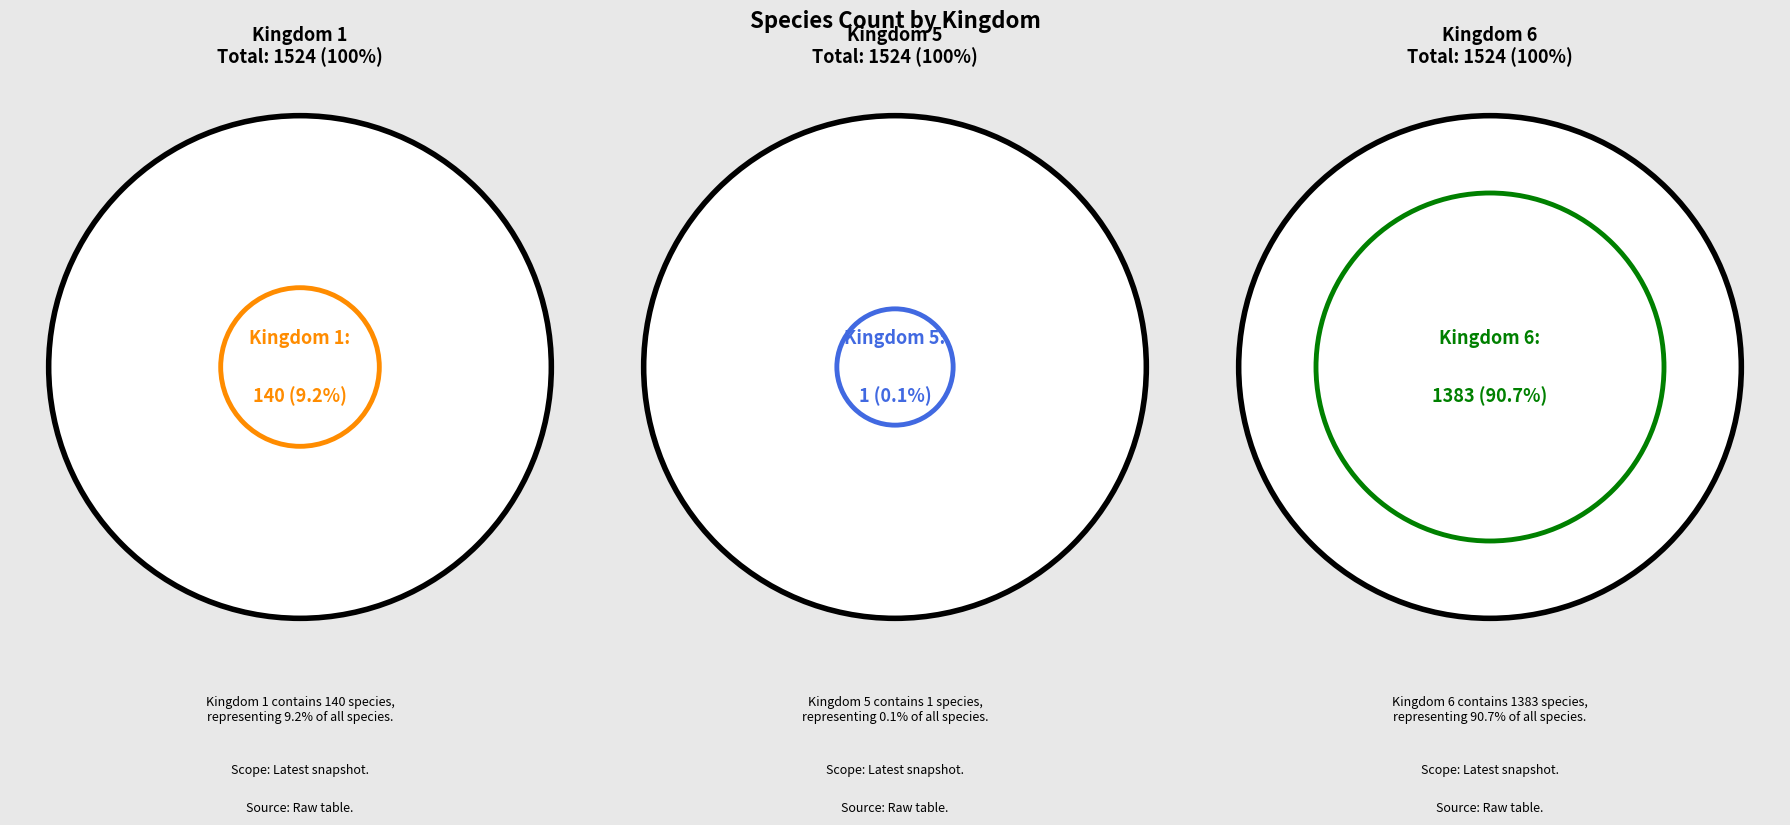

What percentage is NOT represented by 6?

9.3%